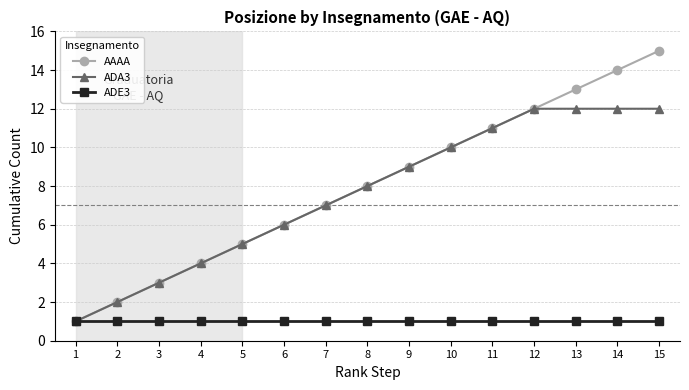

Which series has the largest total across all categories?

AAAA